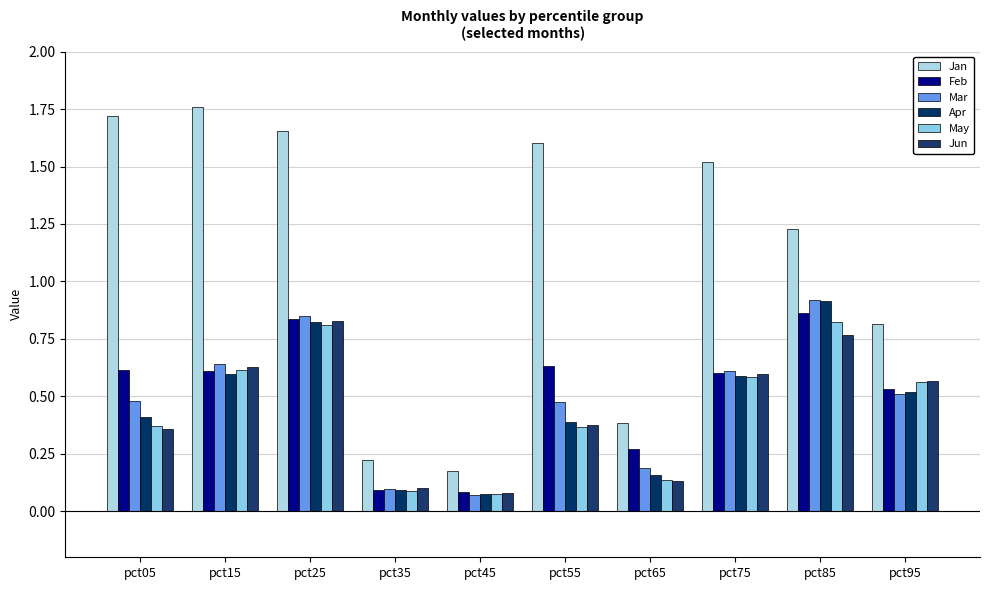

At which label does Jun reach its peak?

pct25